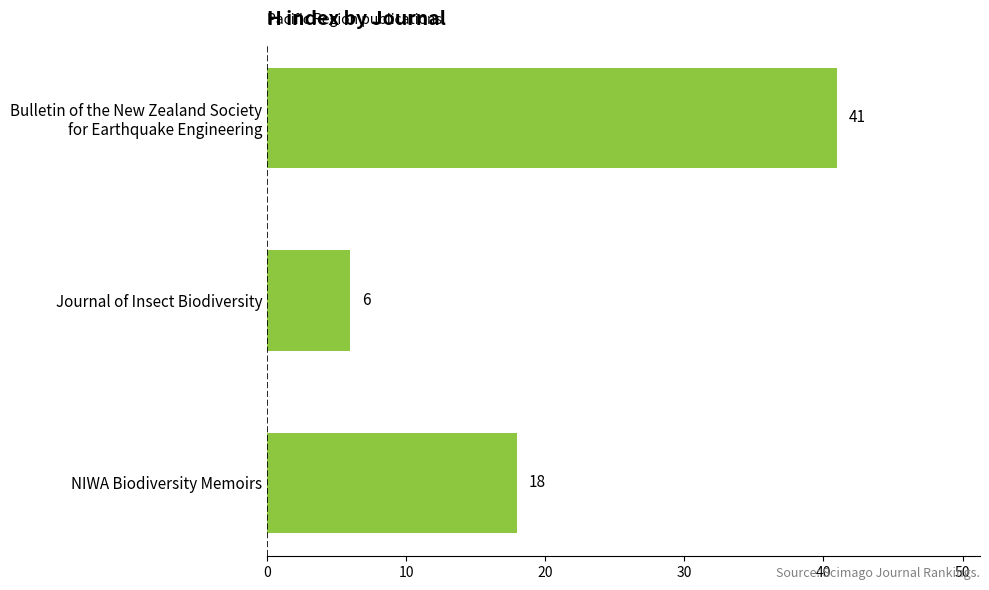

What is the minimum value shown in the chart?

6